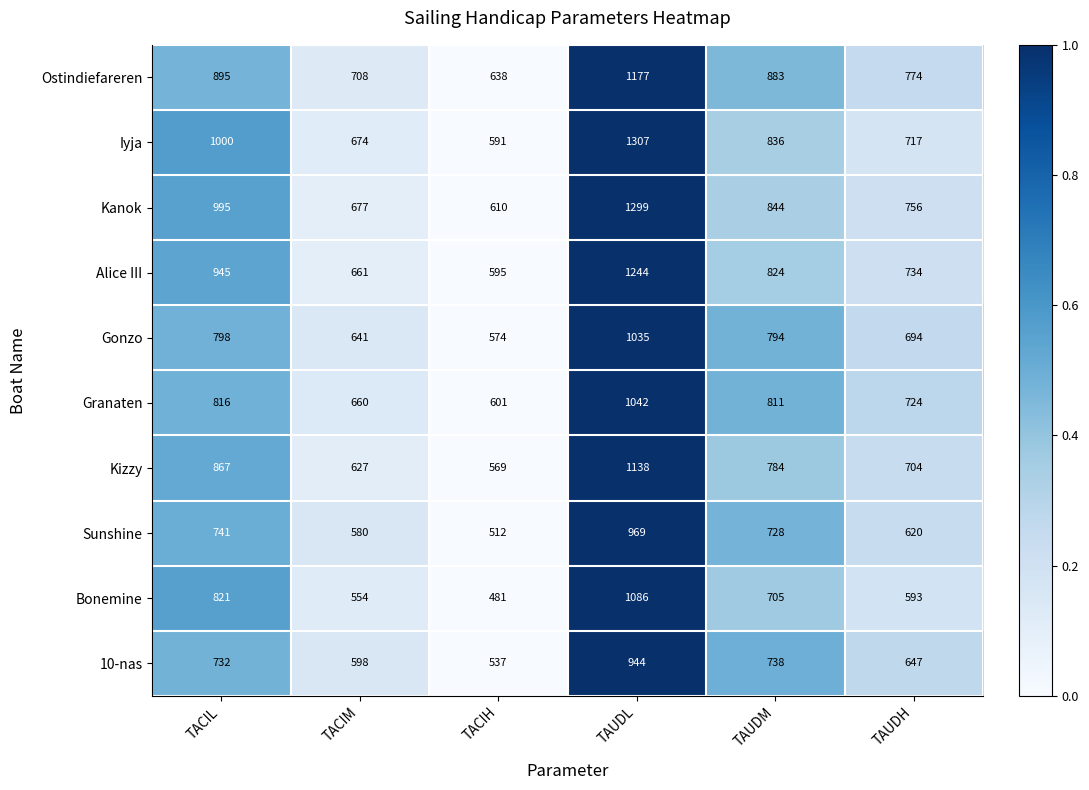

Which series changed the most between TACIL and TACIH?

Iyja